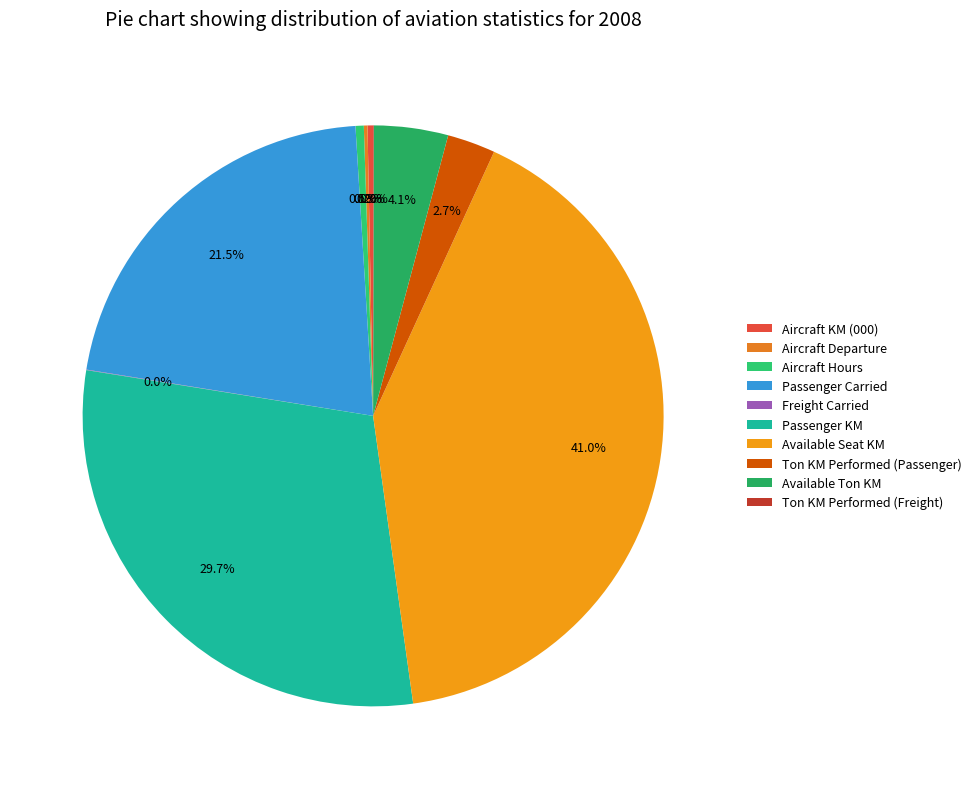

Approximately how many times larger is the value at Available Seat KM compared to Aircraft KM (000)?

133.1